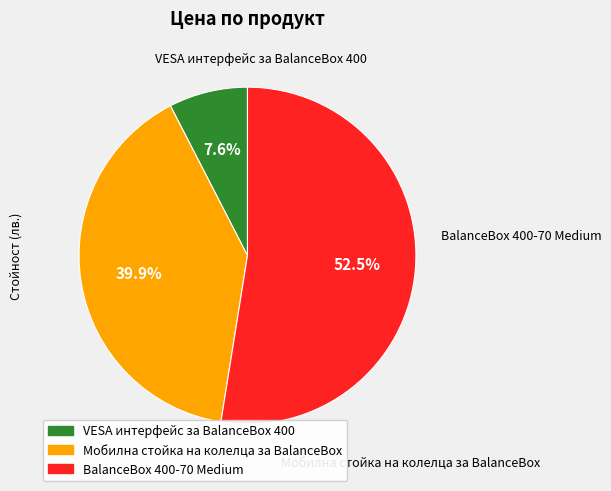

Which has a higher value, Мобилна стойка на колелца за BalanceBox or BalanceBox 400-70 Medium?

BalanceBox 400-70 Medium